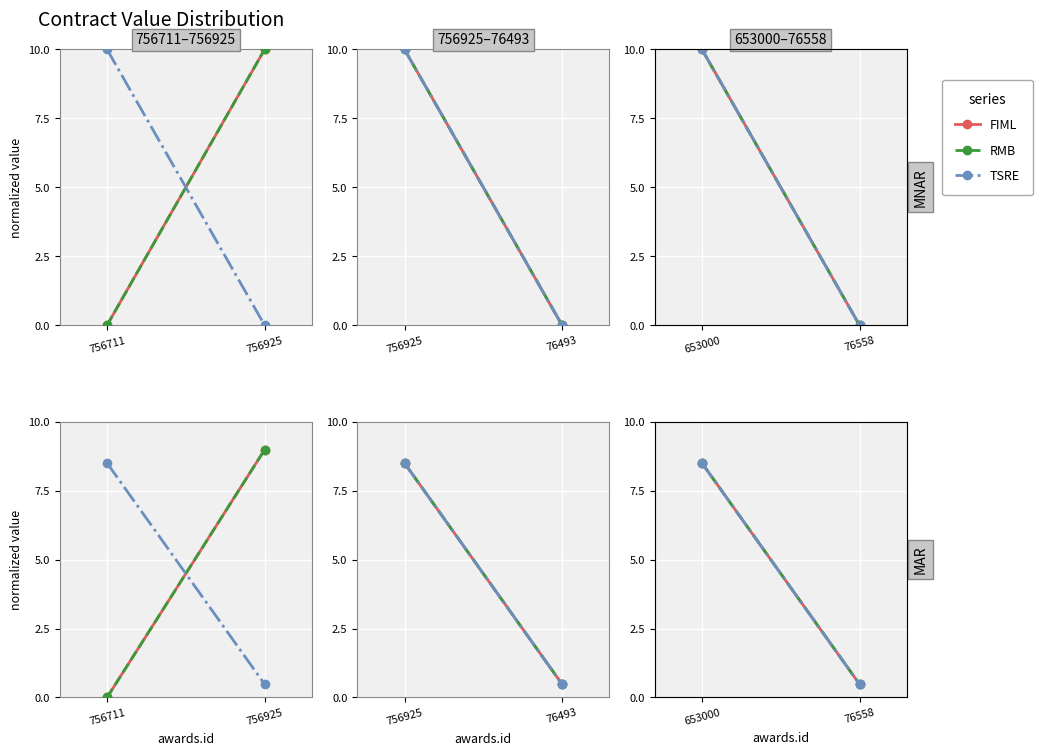

How many lines are shown in the chart?

3